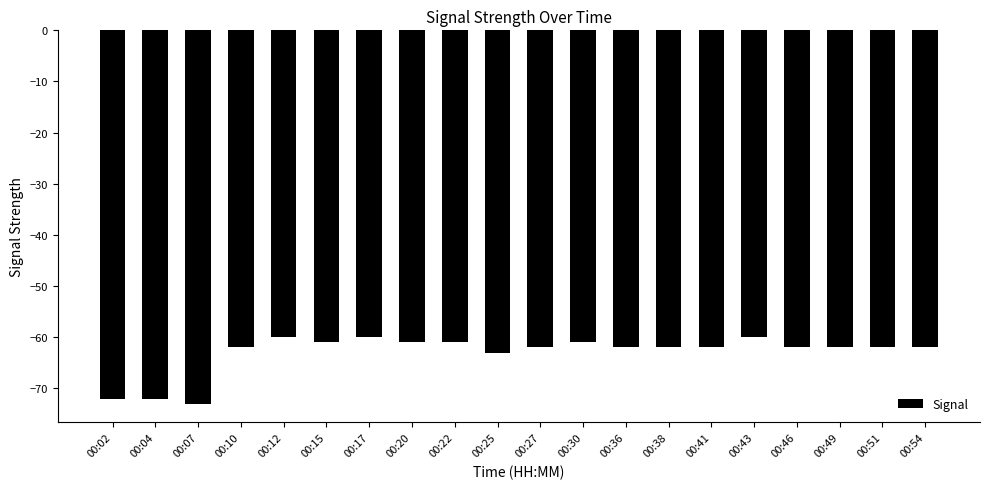

What is the sum of the values at 00:22 and 00:15?

-122